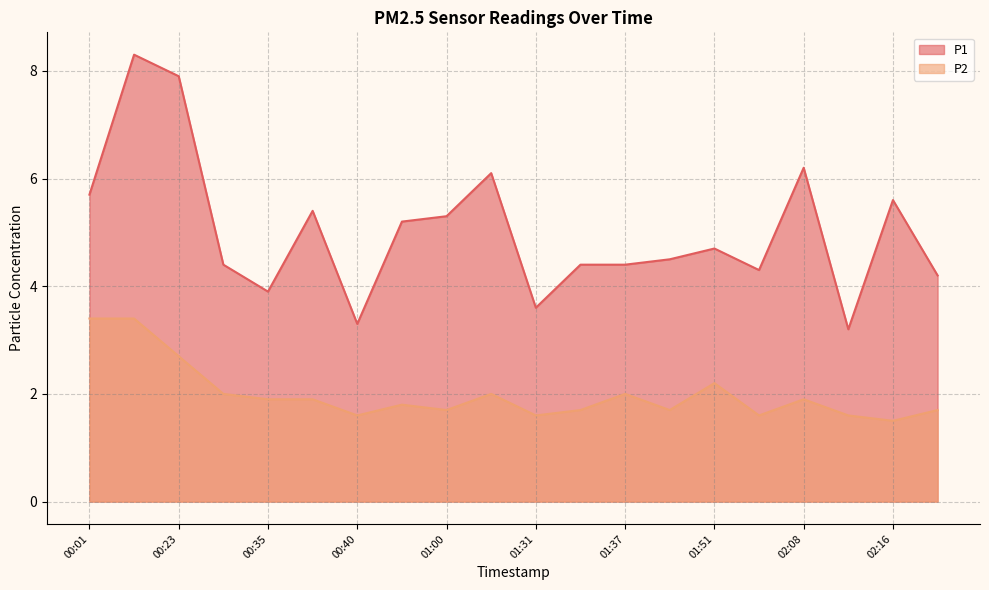

What is the label of the 8th point from the left?

00:55